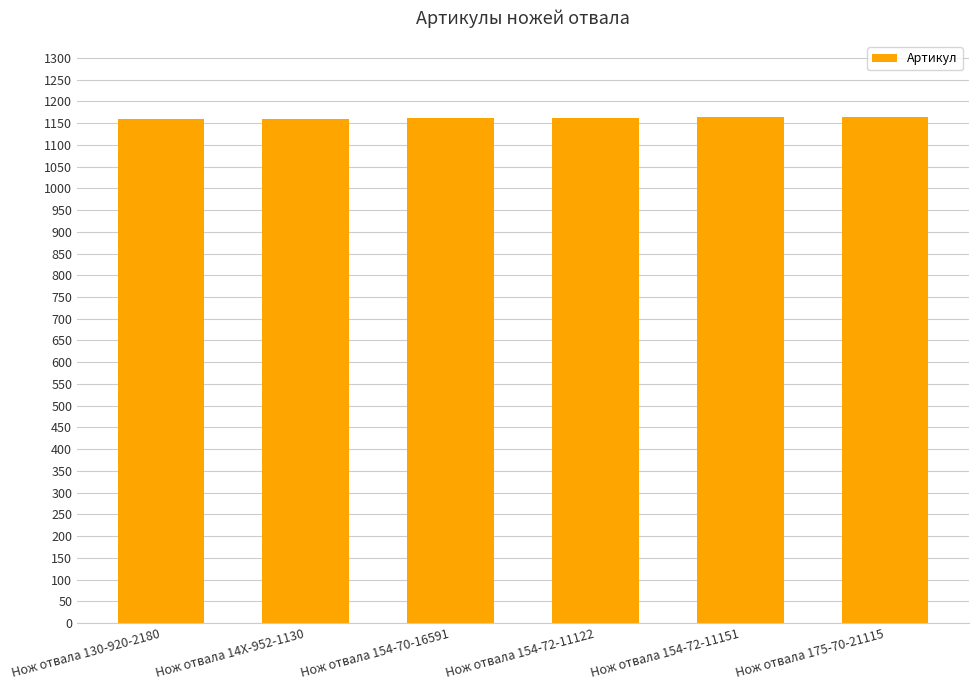

What is the average value?

1162